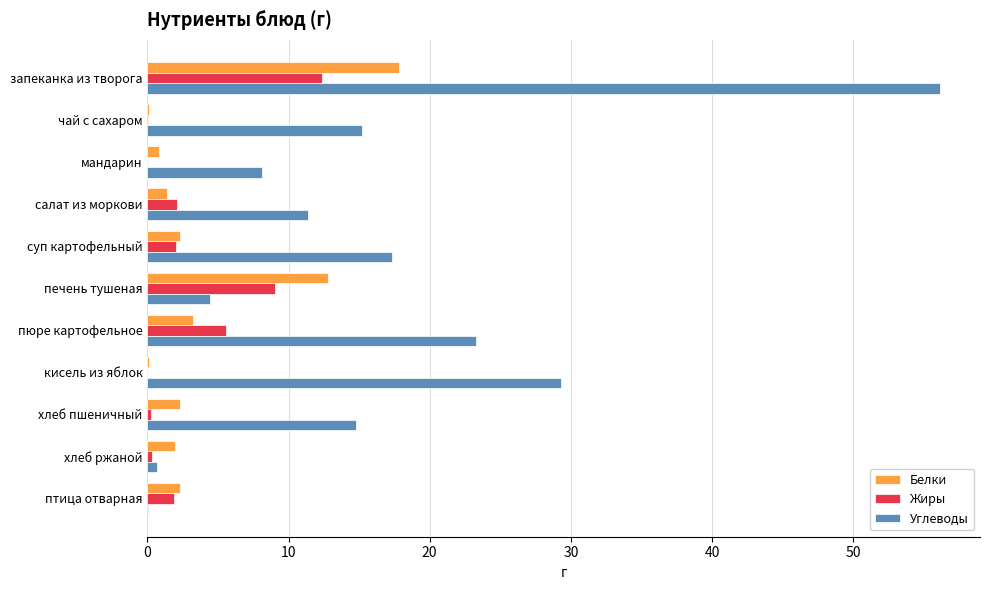

What value does the Углеводы series have at пюре картофельное?

23.3